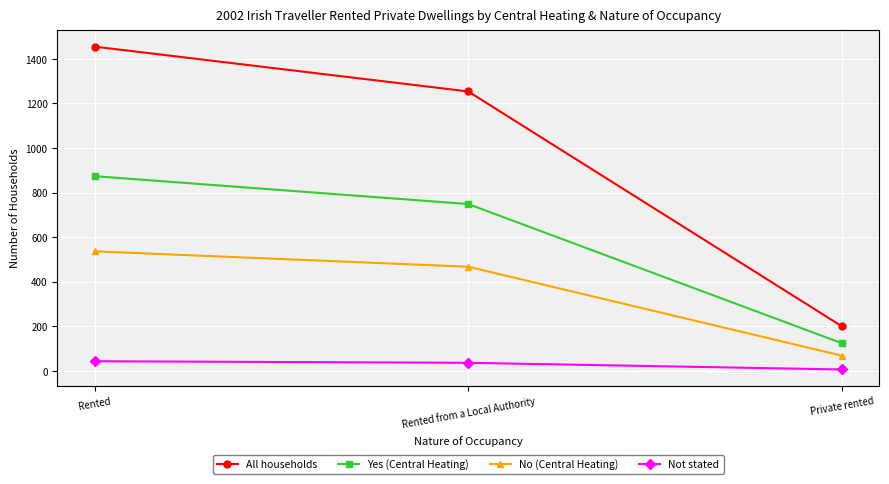

What is the label of the 2nd point from the left?

Rented from a Local Authority